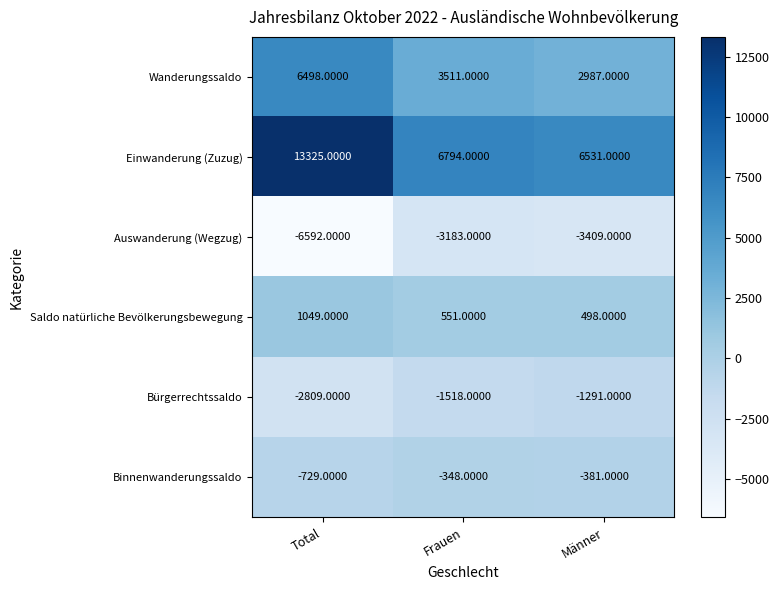

Which category has the lowest value in the Auswanderung (Wegzug) series?

Total